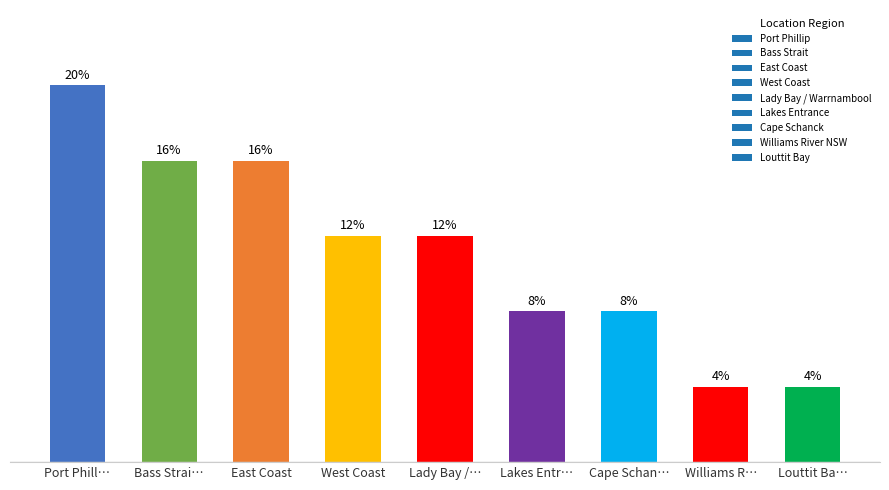

Are the bars horizontal?

No